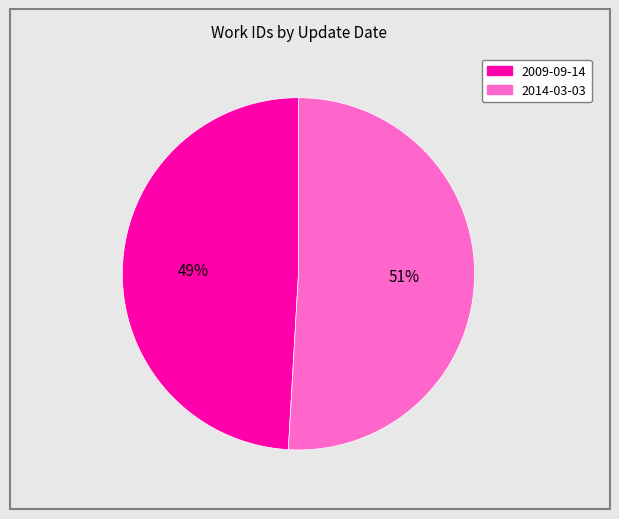

Combined, do 2009-09-14 and 2014-03-03 account for over 50%?

Yes